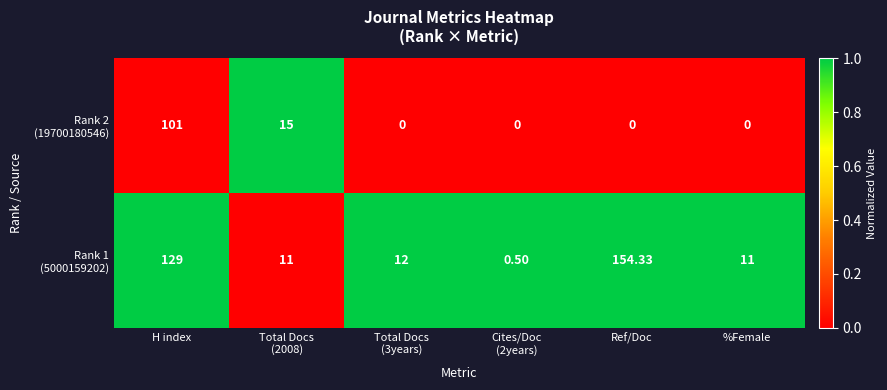

Which label corresponds to the largest value in the chart?

Ref/Doc